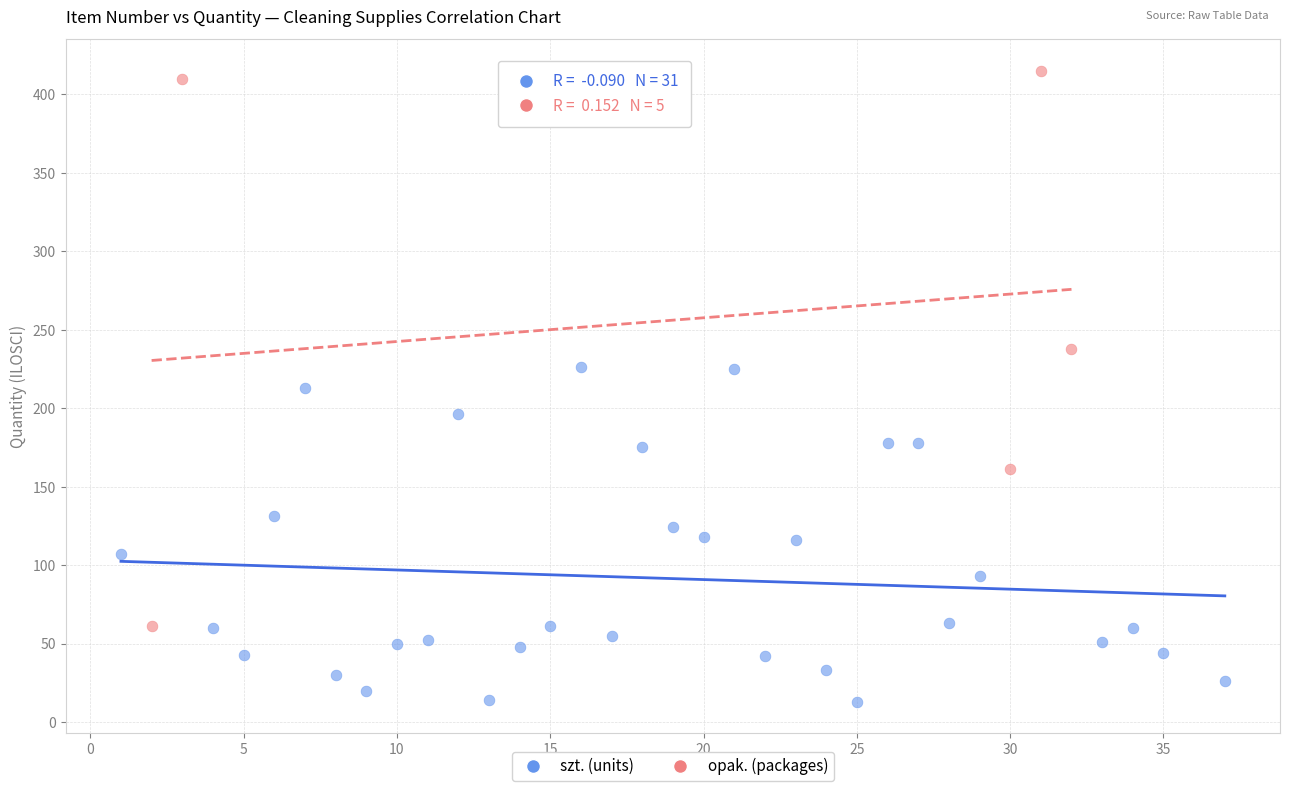

Which series reaches the minimum Y coordinate?

szt. (units)